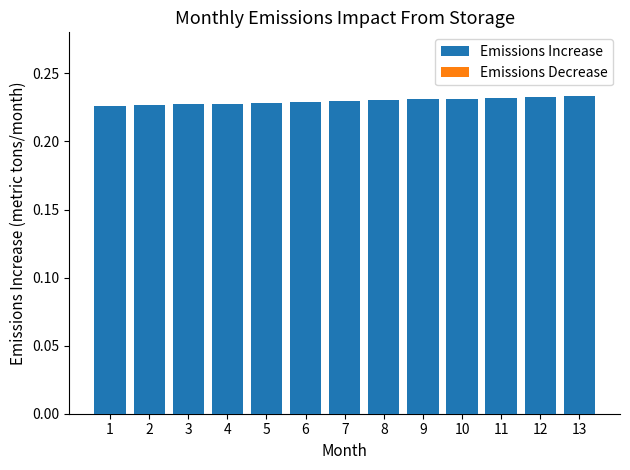

Does the chart contain any negative values?

No